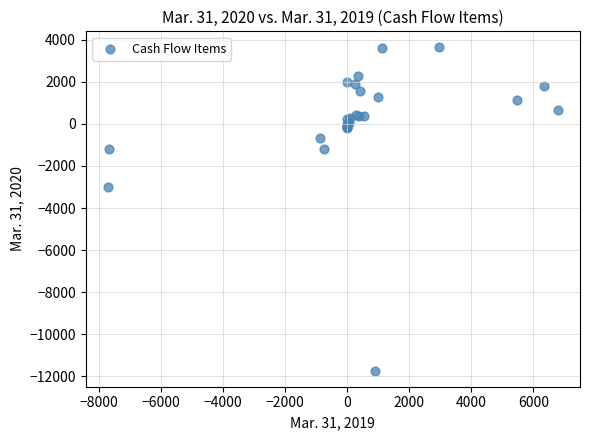

What Y value in the scatter plot is closest to -4047?

-3000